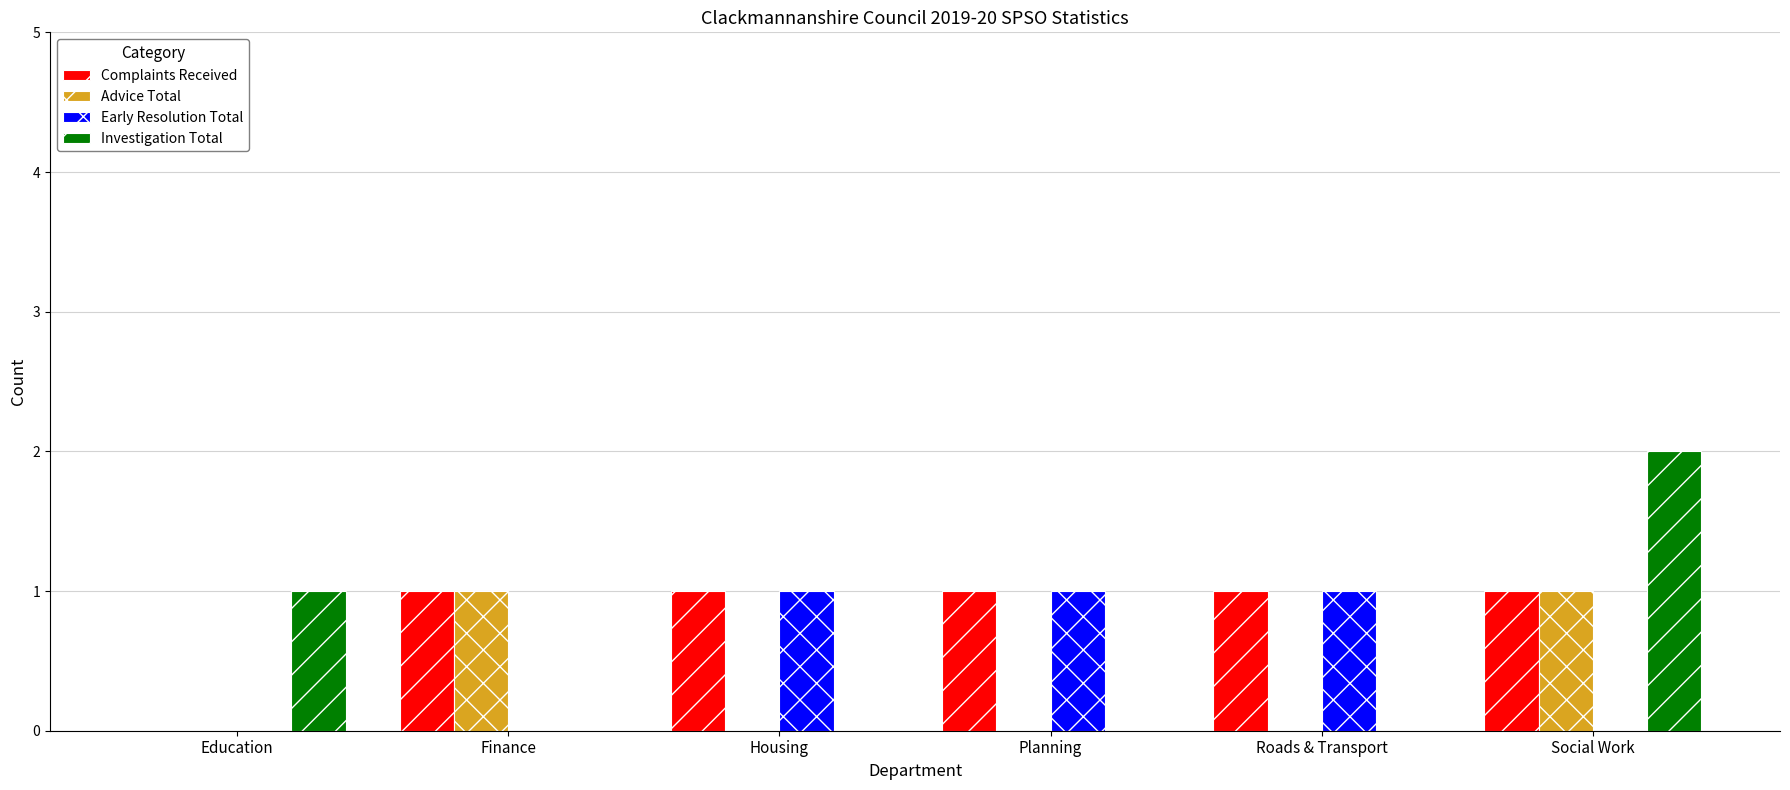

Does the chart contain stacked bars?

No